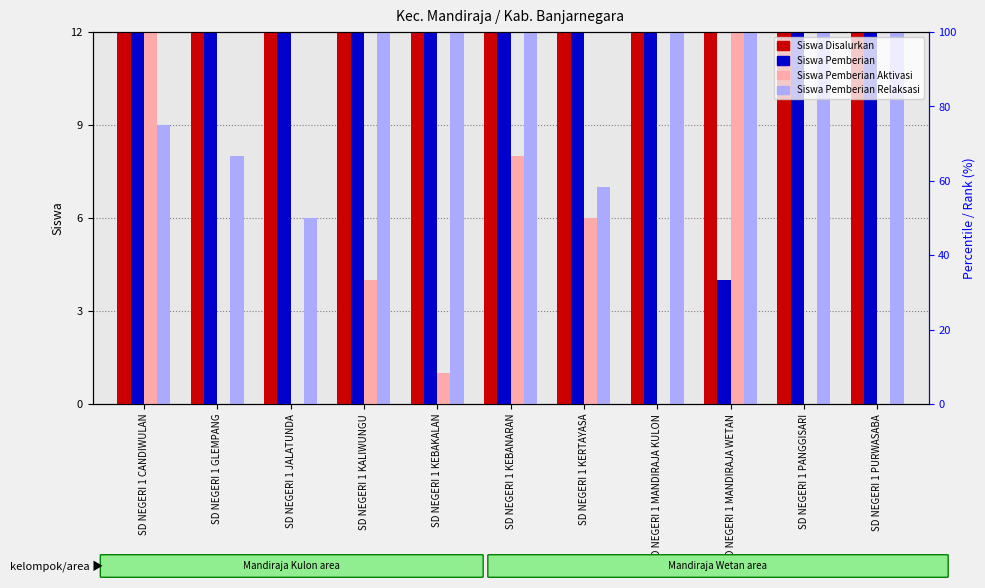

At which label is Siswa Disalurkan closest to 51?

SD NEGERI 1 MANDIRAJA WETAN